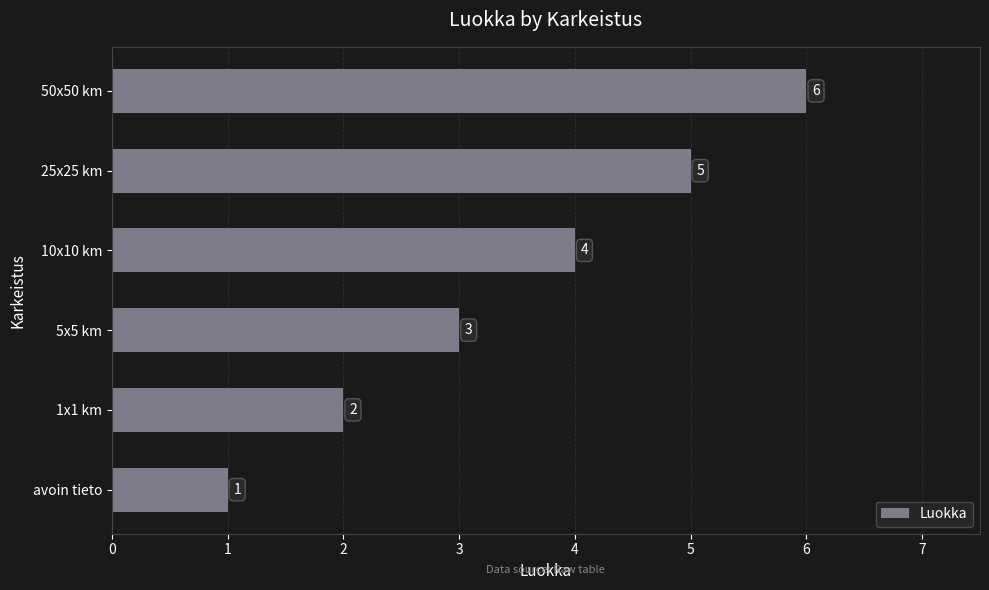

What is the maximum value shown in the chart?

6